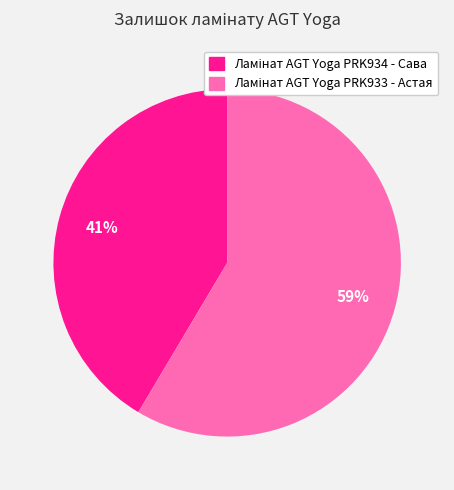

To the nearest percent, what is the average slice percentage?

50%